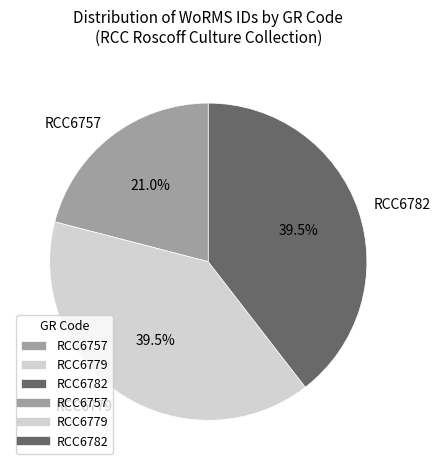

Which has a higher value, RCC6757 or RCC6779?

RCC6779